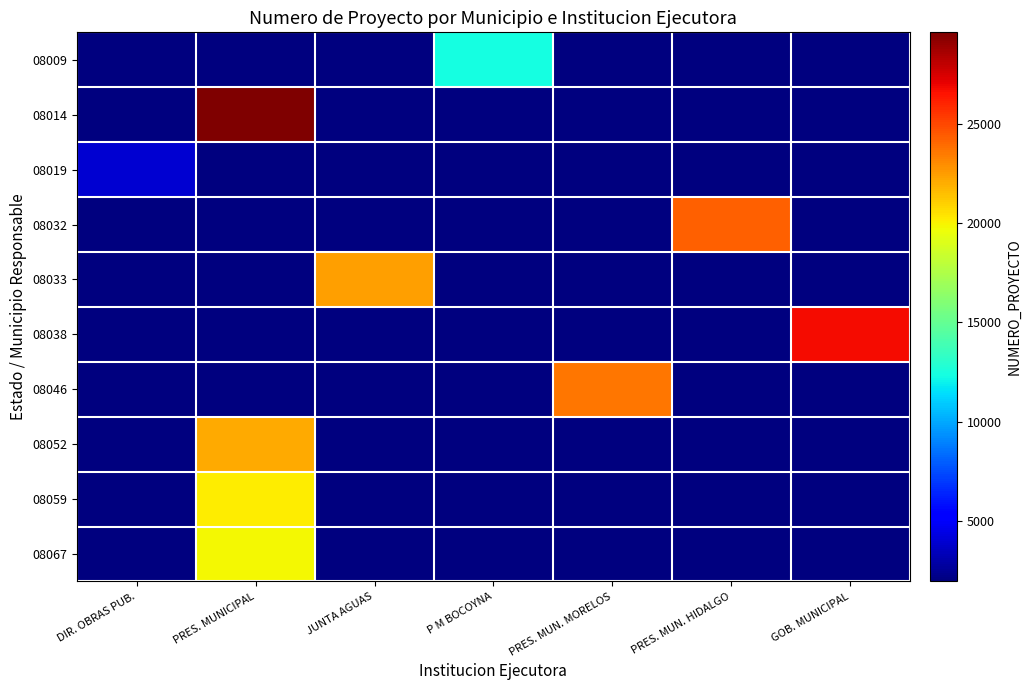

Reading left to right, list all the values displayed in this chart.

08009: DIR. OBRAS PUB.=1946.5	PRES. MUNICIPAL=1946.5	JUNTA AGUAS=1946.5	P M BOCOYNA=12405.0	PRES. MUN. MORELOS=1946.5	PRES. MUN. HIDALGO=1946.5	GOB. MUNICIPAL=1946.5
08014: DIR. OBRAS PUB.=1946.5	PRES. MUNICIPAL=29606.0	JUNTA AGUAS=1946.5	P M BOCOYNA=1946.5	PRES. MUN. MORELOS=1946.5	PRES. MUN. HIDALGO=1946.5	GOB. MUNICIPAL=1946.5
08019: DIR. OBRAS PUB.=3893.0	PRES. MUNICIPAL=1946.5	JUNTA AGUAS=1946.5	P M BOCOYNA=1946.5	PRES. MUN. MORELOS=1946.5	PRES. MUN. HIDALGO=1946.5	GOB. MUNICIPAL=1946.5
08032: DIR. OBRAS PUB.=1946.5	PRES. MUNICIPAL=1946.5	JUNTA AGUAS=1946.5	P M BOCOYNA=1946.5	PRES. MUN. MORELOS=1946.5	PRES. MUN. HIDALGO=24288.0	GOB. MUNICIPAL=1946.5
08033: DIR. OBRAS PUB.=1946.5	PRES. MUNICIPAL=1946.5	JUNTA AGUAS=22377.0	P M BOCOYNA=1946.5	PRES. MUN. MORELOS=1946.5	PRES. MUN. HIDALGO=1946.5	GOB. MUNICIPAL=1946.5
08038: DIR. OBRAS PUB.=1946.5	PRES. MUNICIPAL=1946.5	JUNTA AGUAS=1946.5	P M BOCOYNA=1946.5	PRES. MUN. MORELOS=1946.5	PRES. MUN. HIDALGO=1946.5	GOB. MUNICIPAL=26689.0
08046: DIR. OBRAS PUB.=1946.5	PRES. MUNICIPAL=1946.5	JUNTA AGUAS=1946.5	P M BOCOYNA=1946.5	PRES. MUN. MORELOS=23632.0	PRES. MUN. HIDALGO=1946.5	GOB. MUNICIPAL=1946.5
08052: DIR. OBRAS PUB.=1946.5	PRES. MUNICIPAL=22126.0	JUNTA AGUAS=1946.5	P M BOCOYNA=1946.5	PRES. MUN. MORELOS=1946.5	PRES. MUN. HIDALGO=1946.5	GOB. MUNICIPAL=1946.5
08059: DIR. OBRAS PUB.=1946.5	PRES. MUNICIPAL=20195.0	JUNTA AGUAS=1946.5	P M BOCOYNA=1946.5	PRES. MUN. MORELOS=1946.5	PRES. MUN. HIDALGO=1946.5	GOB. MUNICIPAL=1946.5
08067: DIR. OBRAS PUB.=1946.5	PRES. MUNICIPAL=19807.0	JUNTA AGUAS=1946.5	P M BOCOYNA=1946.5	PRES. MUN. MORELOS=1946.5	PRES. MUN. HIDALGO=1946.5	GOB. MUNICIPAL=1946.5